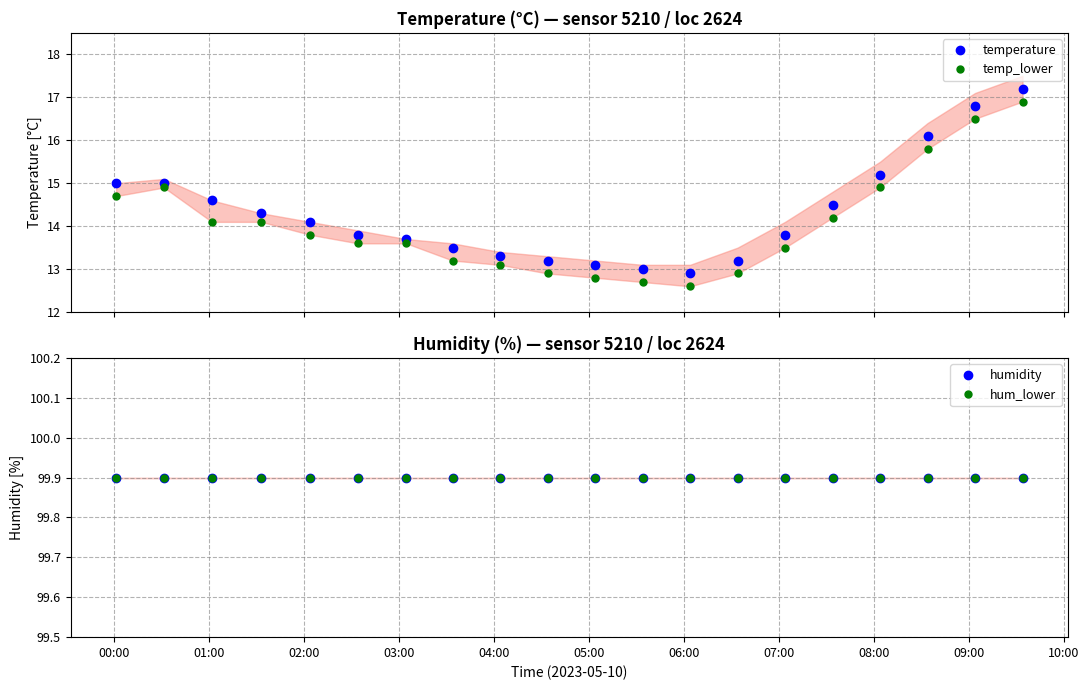

What is the maximum value for temperature?

17.2